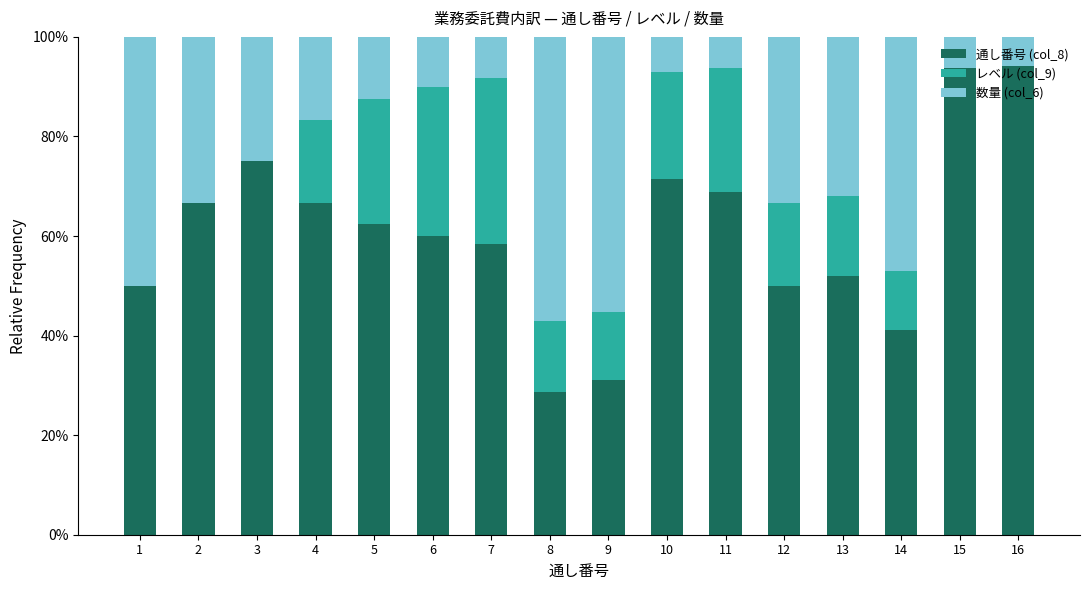

Read the 通し番号 (col_8) value at 1.

50.0